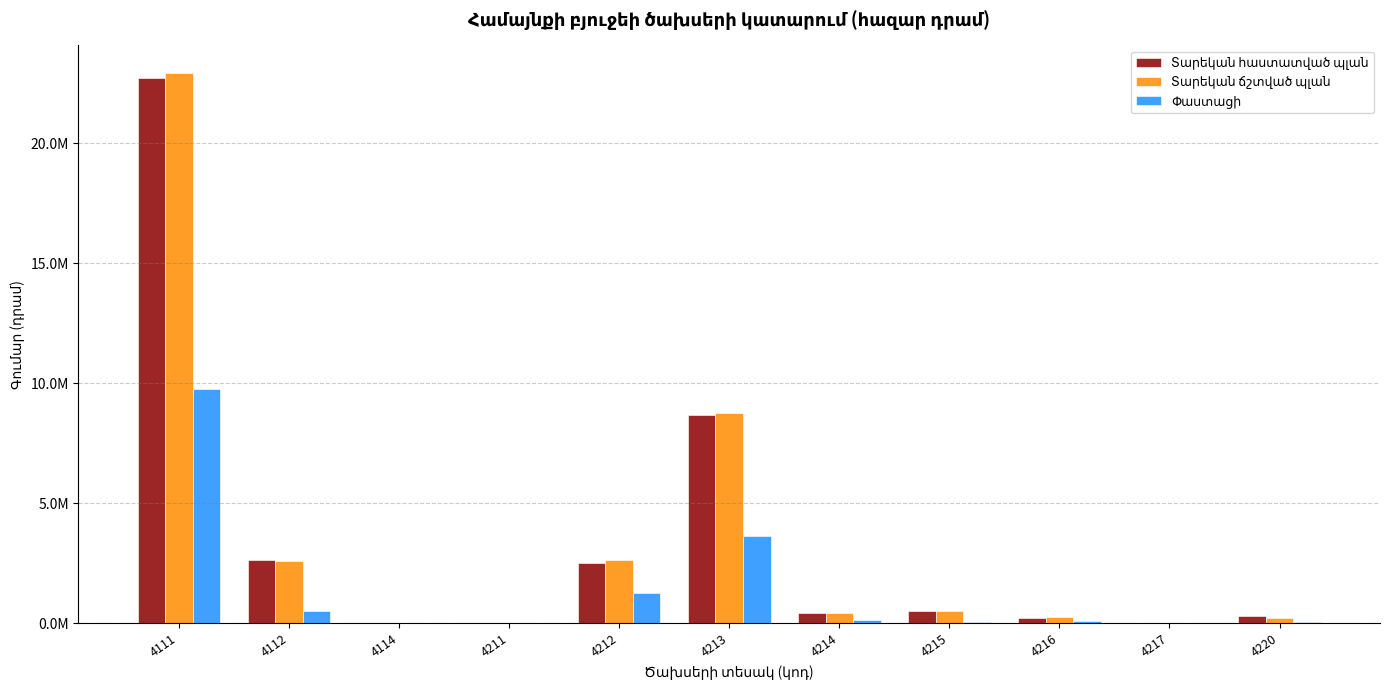

Reading left to right, extract all data points from this chart.

Տարեկան հաստատված պլան: 22730724.0	2646957.9	17704.8	16064.9	2512546.1	8671380.0	438074.7	522132.5	218651.7	17208.0	285166.1
Տարեկան ճշտված պլան: 22939367.1	2605372.5	24020.9	17019.9	2626034.2	8773639.1	438442.7	519230.5	238874.3	17392.0	236345.4
Փաստացի: 9765993.0	495219.6	8534.0	5150.4	1276297.1	3622805.5	146502.6	47090.3	85150.1	7174.0	66955.7